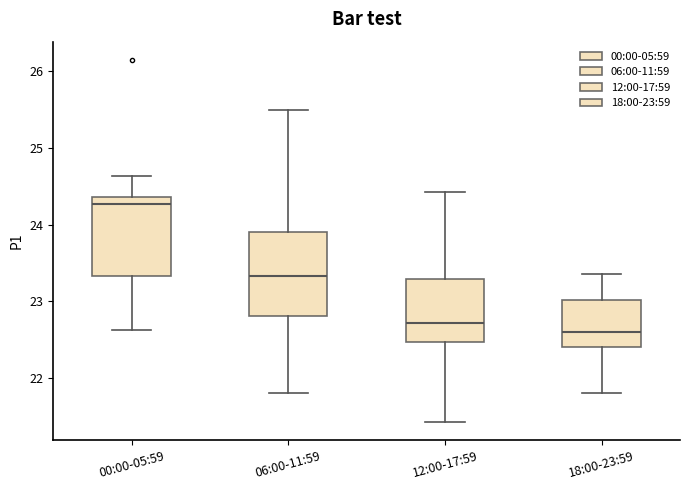

Where is the lower edge of the box for 18:00-23:59 on the y-axis? The values are not printed on the chart, so give them approximately, as read against the axis.

22.4